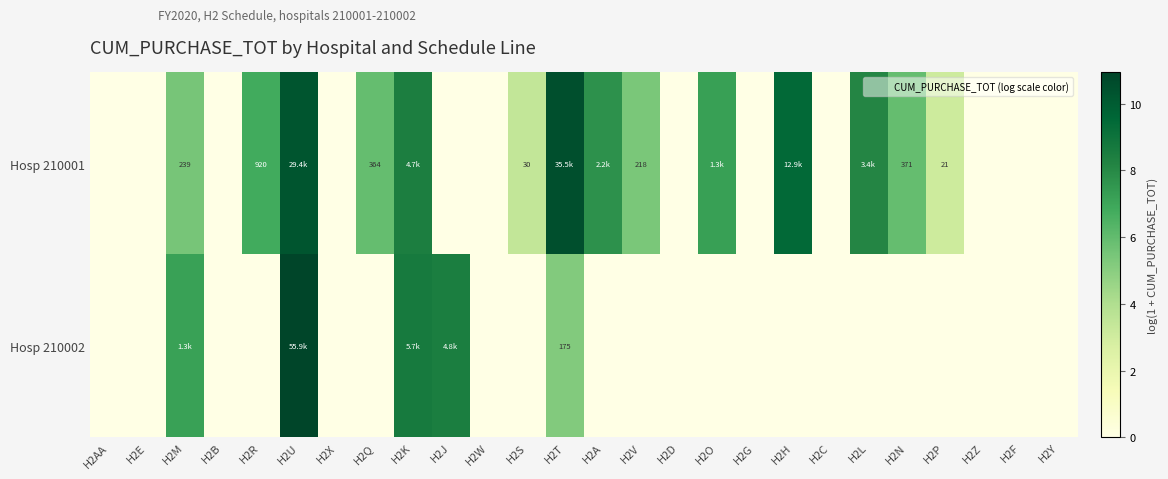

At which category is the sum across all series the highest?

H2U